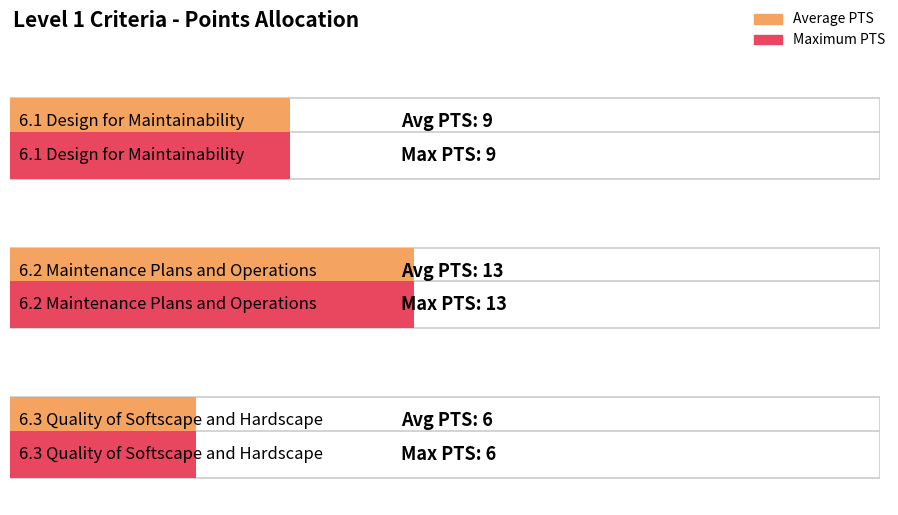

List the labels in order of value, largest first.

6.2 Maintenance Plans and Operations, 6.1 Design for Maintainability, 6.3 Quality of Softscape and Hardscape